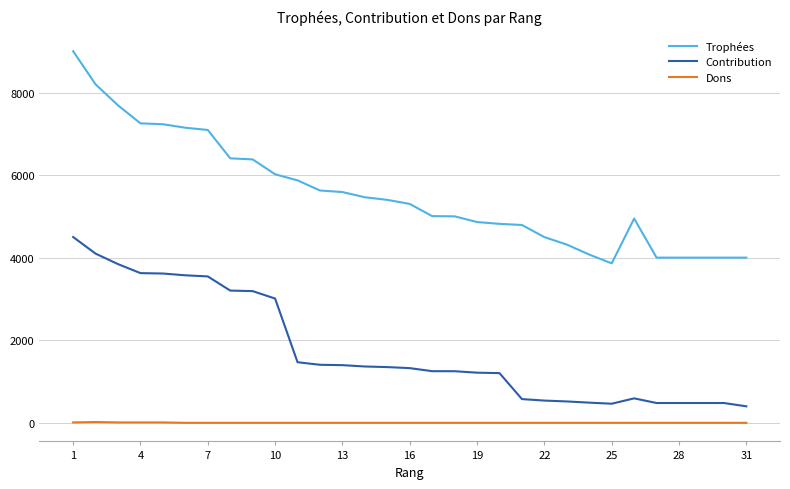

Which series has the largest total across all categories?

Trophées